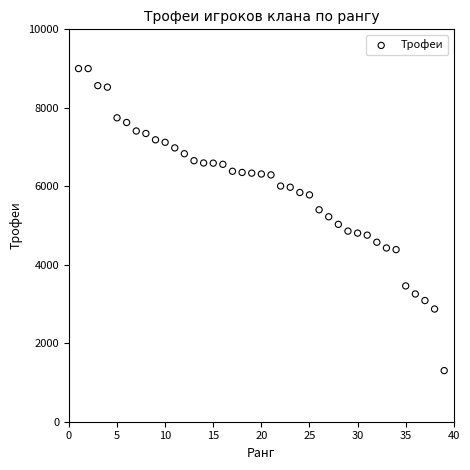

What is the range of X values (max minus min)?

38